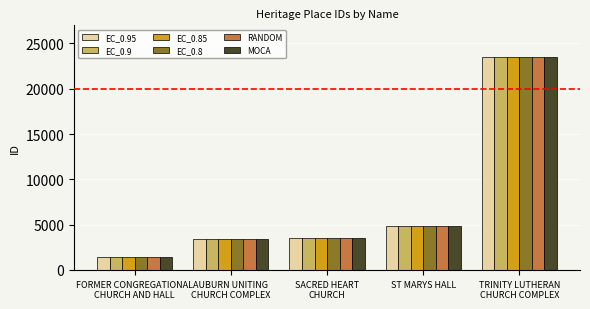

Reading left to right, extract all data points from this chart.

EC_0.95: FORMER CONGREGATIONAL
CHURCH AND HALL=1383	AUBURN UNITING
CHURCH COMPLEX=3354	SACRED HEART
CHURCH=3465	ST MARYS HALL=4818	TRINITY LUTHERAN
CHURCH COMPLEX=23508
EC_0.9: FORMER CONGREGATIONAL
CHURCH AND HALL=1383	AUBURN UNITING
CHURCH COMPLEX=3354	SACRED HEART
CHURCH=3465	ST MARYS HALL=4818	TRINITY LUTHERAN
CHURCH COMPLEX=23508
EC_0.85: FORMER CONGREGATIONAL
CHURCH AND HALL=1383	AUBURN UNITING
CHURCH COMPLEX=3354	SACRED HEART
CHURCH=3465	ST MARYS HALL=4818	TRINITY LUTHERAN
CHURCH COMPLEX=23508
EC_0.8: FORMER CONGREGATIONAL
CHURCH AND HALL=1383	AUBURN UNITING
CHURCH COMPLEX=3354	SACRED HEART
CHURCH=3465	ST MARYS HALL=4818	TRINITY LUTHERAN
CHURCH COMPLEX=23508
RANDOM: FORMER CONGREGATIONAL
CHURCH AND HALL=1383	AUBURN UNITING
CHURCH COMPLEX=3354	SACRED HEART
CHURCH=3465	ST MARYS HALL=4818	TRINITY LUTHERAN
CHURCH COMPLEX=23508
MOCA: FORMER CONGREGATIONAL
CHURCH AND HALL=1383	AUBURN UNITING
CHURCH COMPLEX=3354	SACRED HEART
CHURCH=3465	ST MARYS HALL=4818	TRINITY LUTHERAN
CHURCH COMPLEX=23508